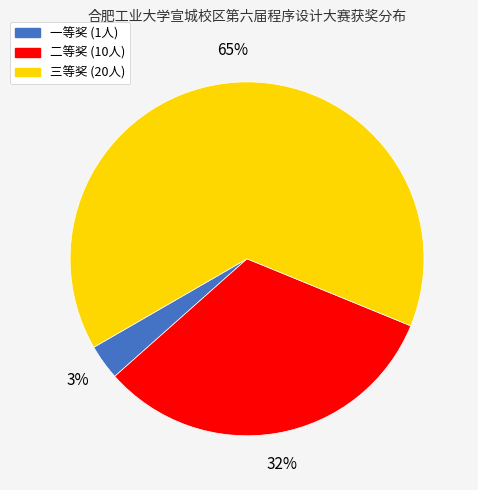

What percentage is the 一等奖 slice, to the nearest percent?

3%